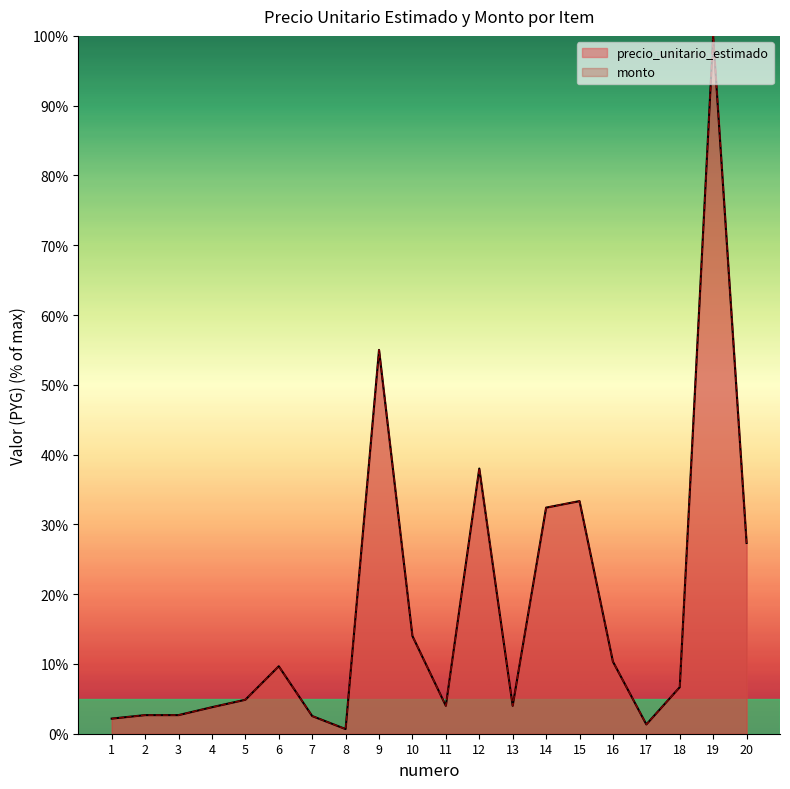

Which category has the highest value in the precio_unitario_estimado series?

19